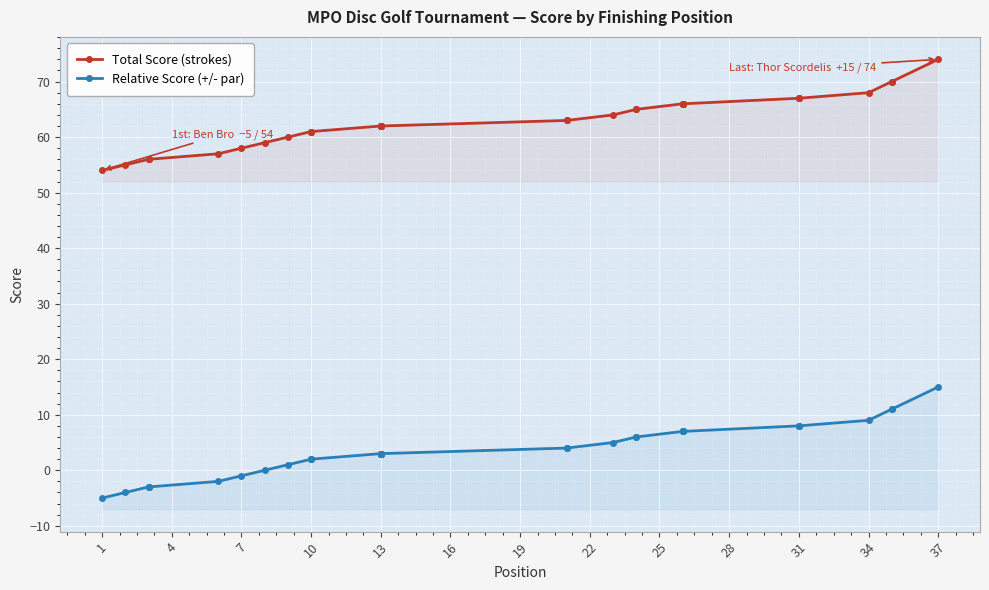

What is the maximum value for Total Score (strokes)?

74